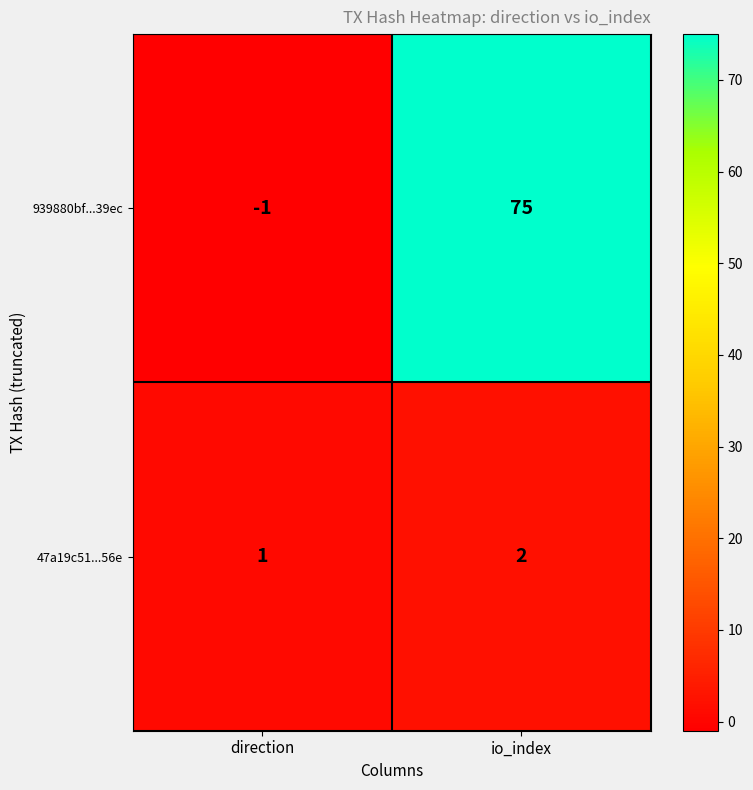

Which series has the widest spread of values?

939880bf...39ec